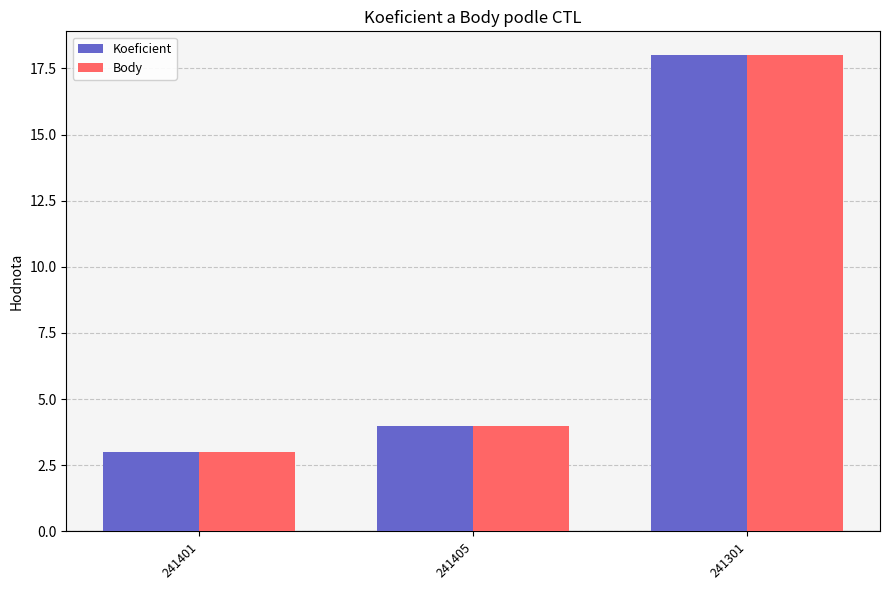

At how many categories does at least one series exceed 12?

1